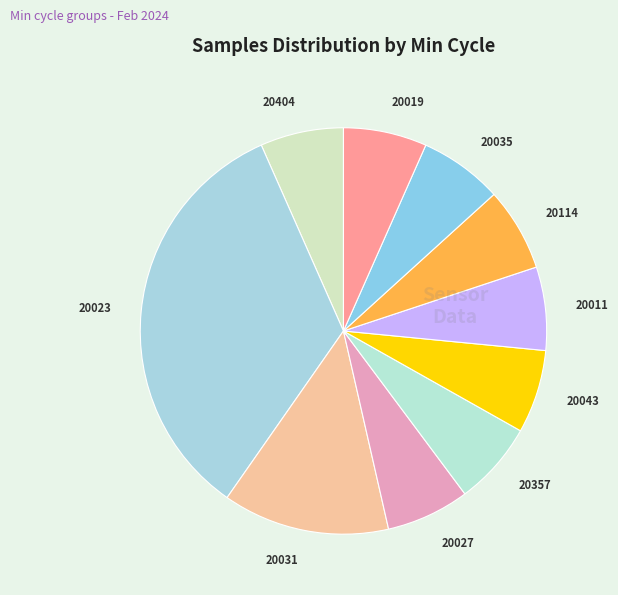

Is the sum of 20031 and 20027 greater than half?

No